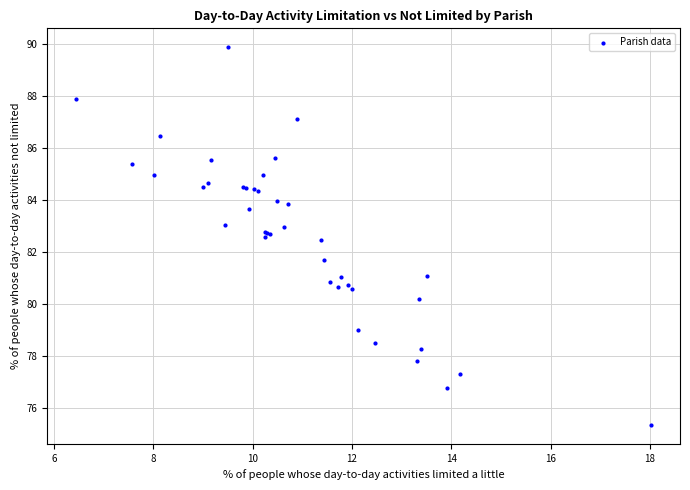

What Y value in the scatter plot is closest to 82?

81.7